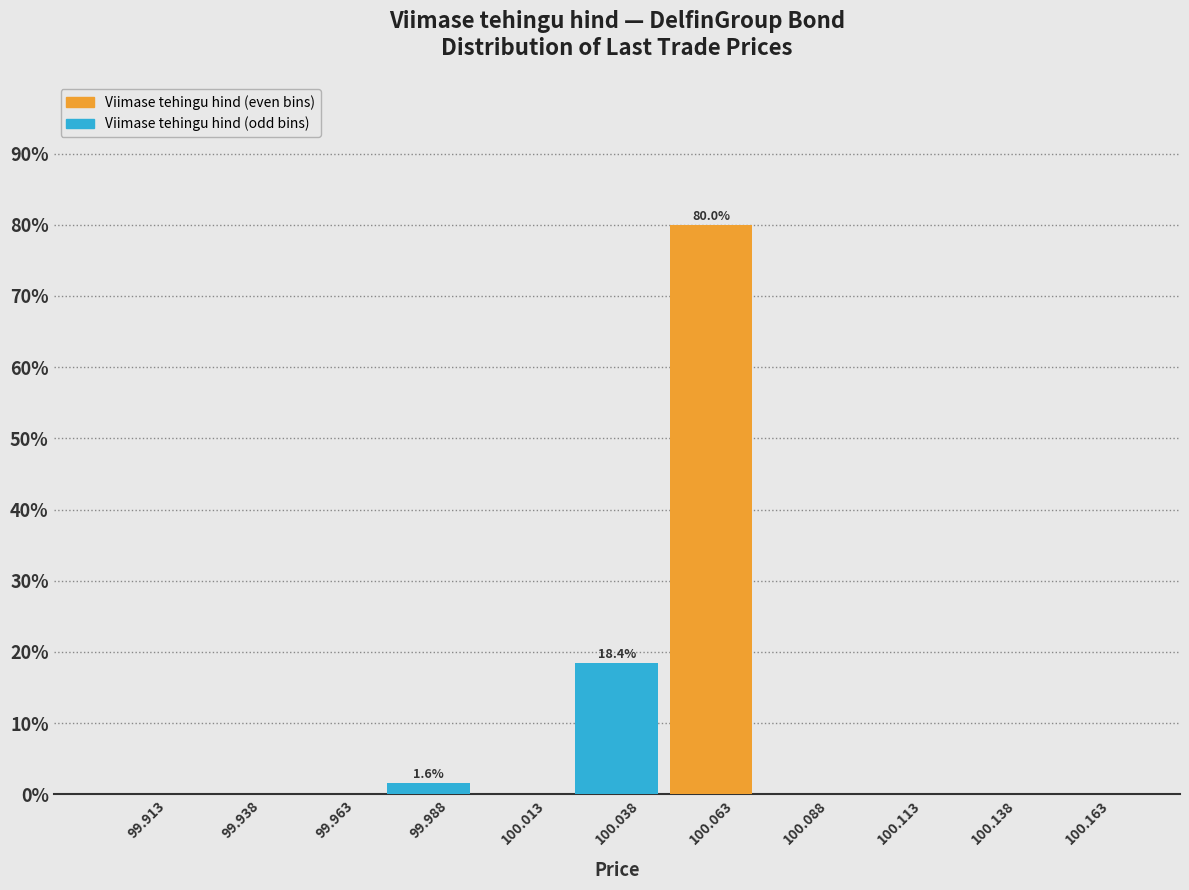

Over which range of the x-axis is the bar tallest?

100.050 to 100.075